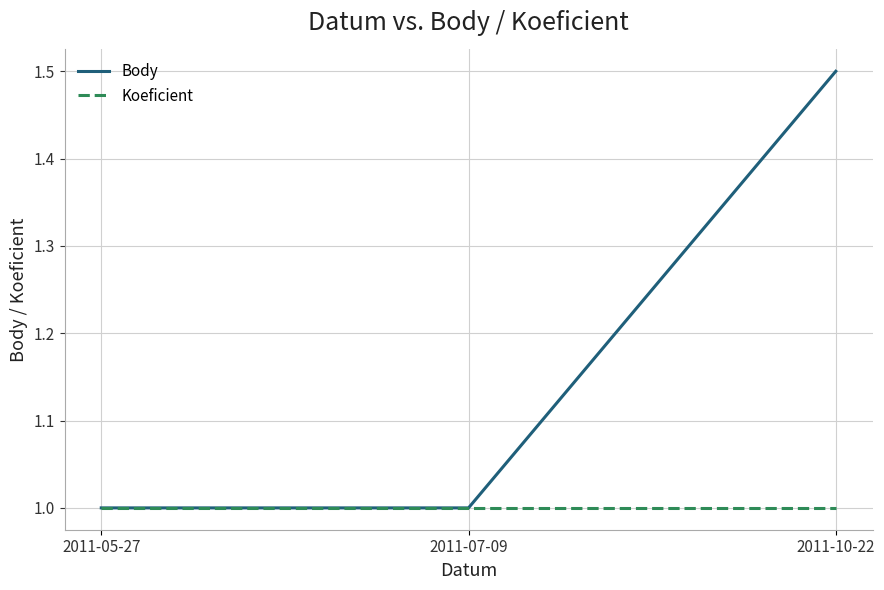

What is the minimum value shown in the chart?

1.0